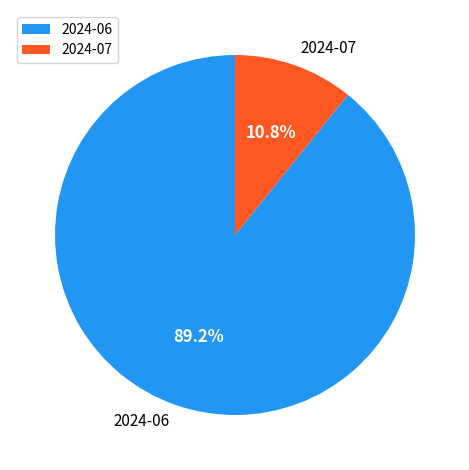

What is the ratio of the value at 2024-07 to the value at 2024-06?

0.1